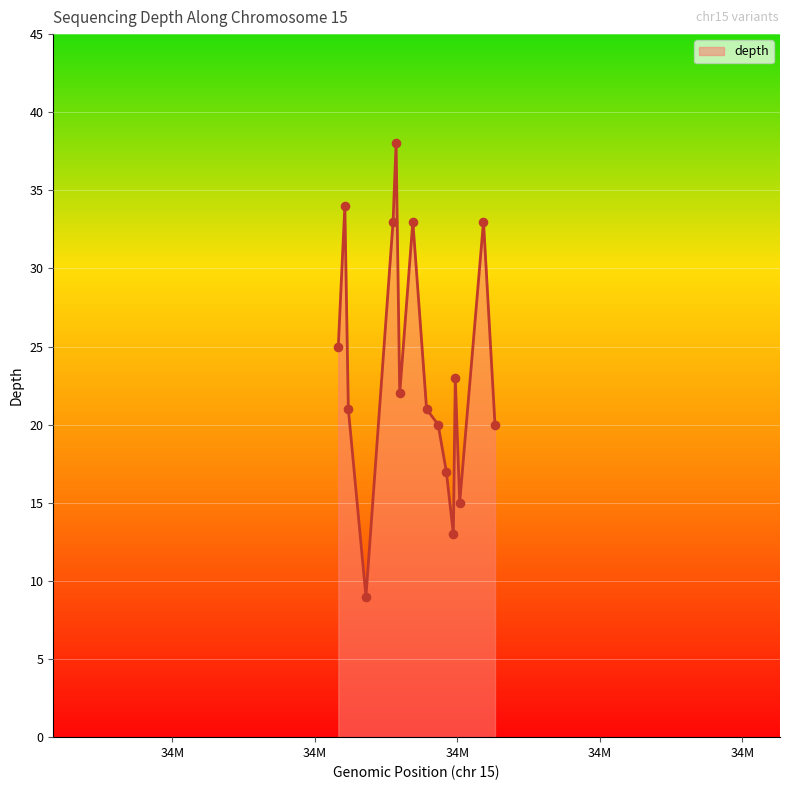

What is the smallest value displayed?

9